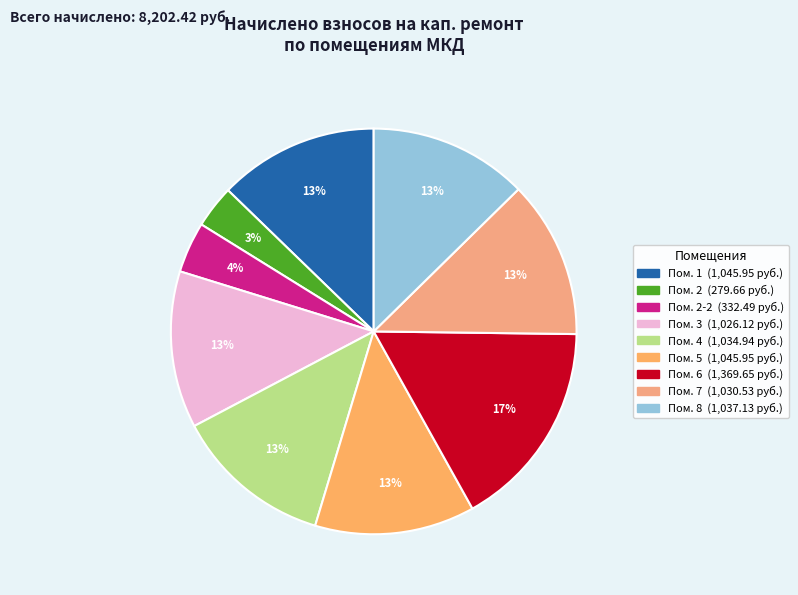

How many segments does this pie chart have?

9